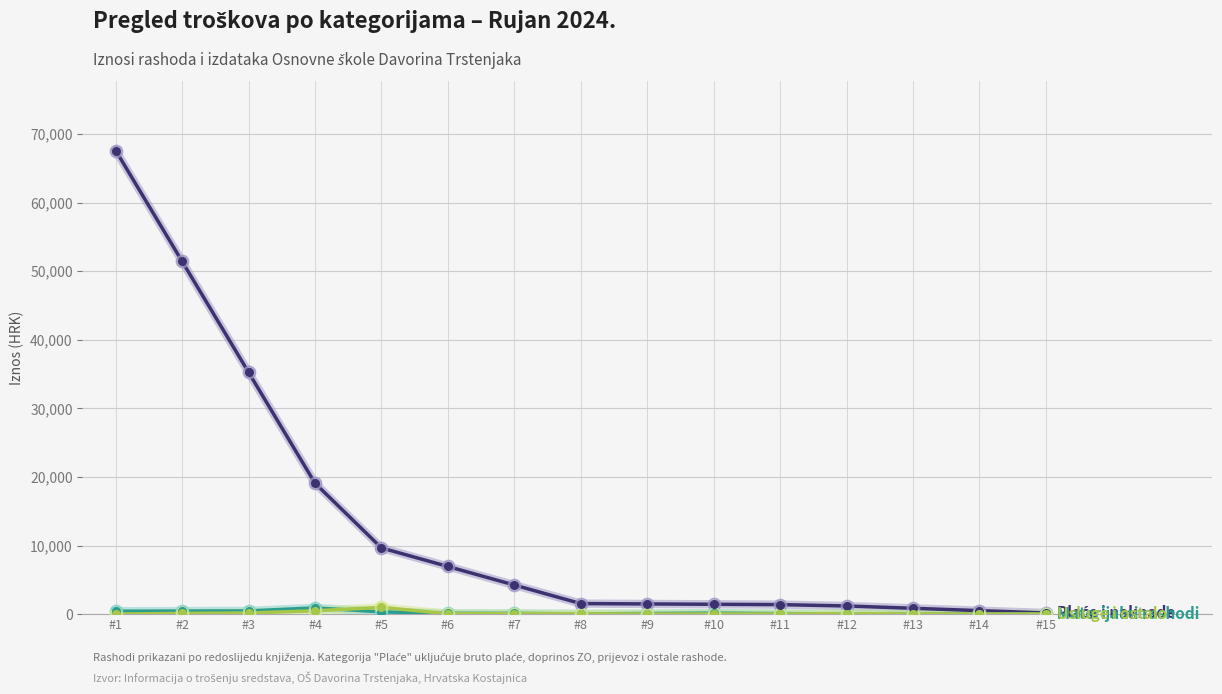

What is the total value across all series at #3?

35878.3